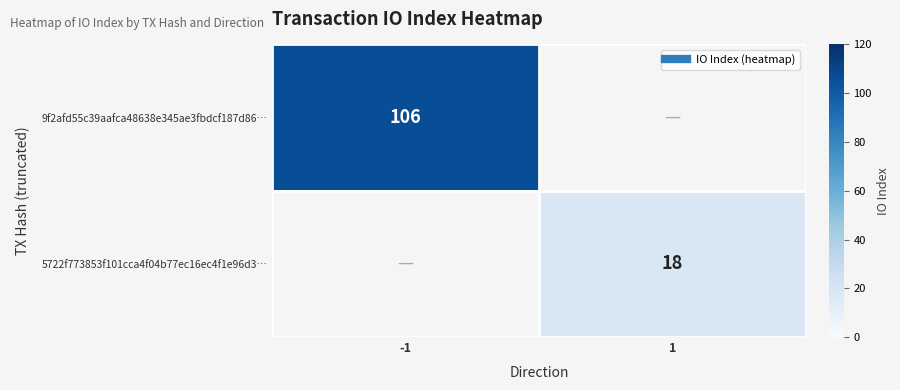

The value of 5722f773853f101cca4f04b77ec16ec4f1e96d3… at 1 is 18.0. True or false?

True